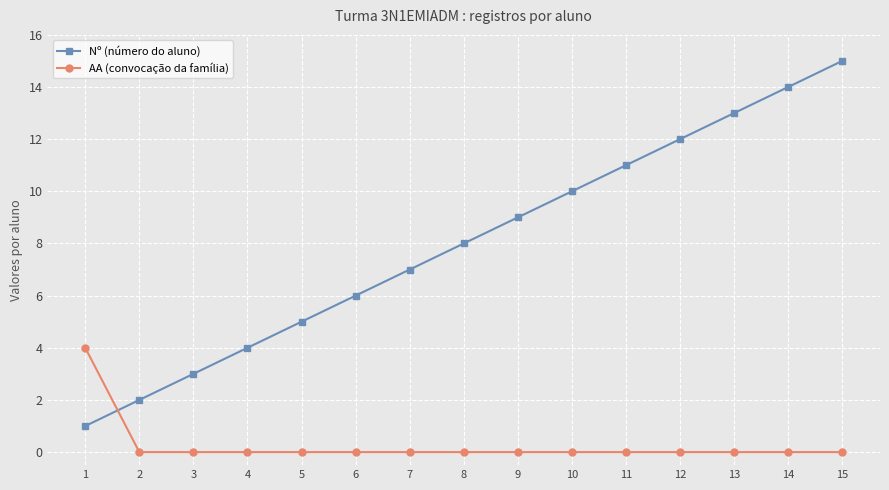

Is it true that AA (convocação da família) equals 2 at 5?

False